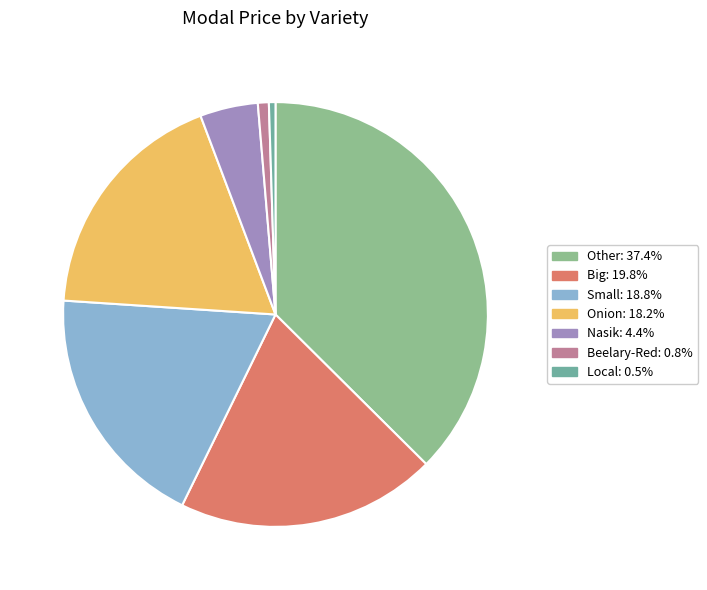

Which category has the biggest portion of the pie?

Other